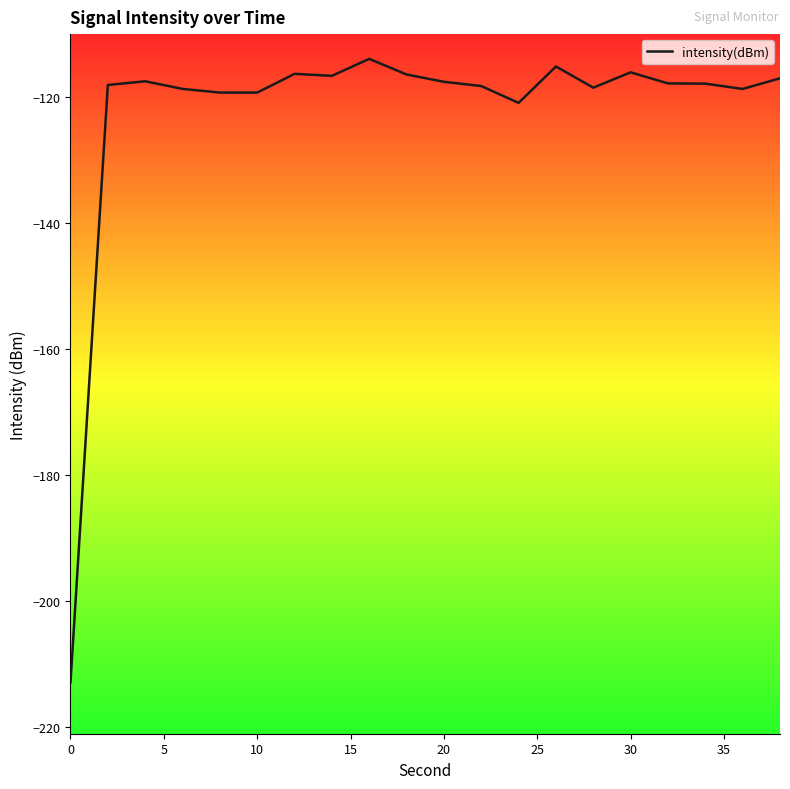

What is the difference between the maximum and minimum values?

98.9